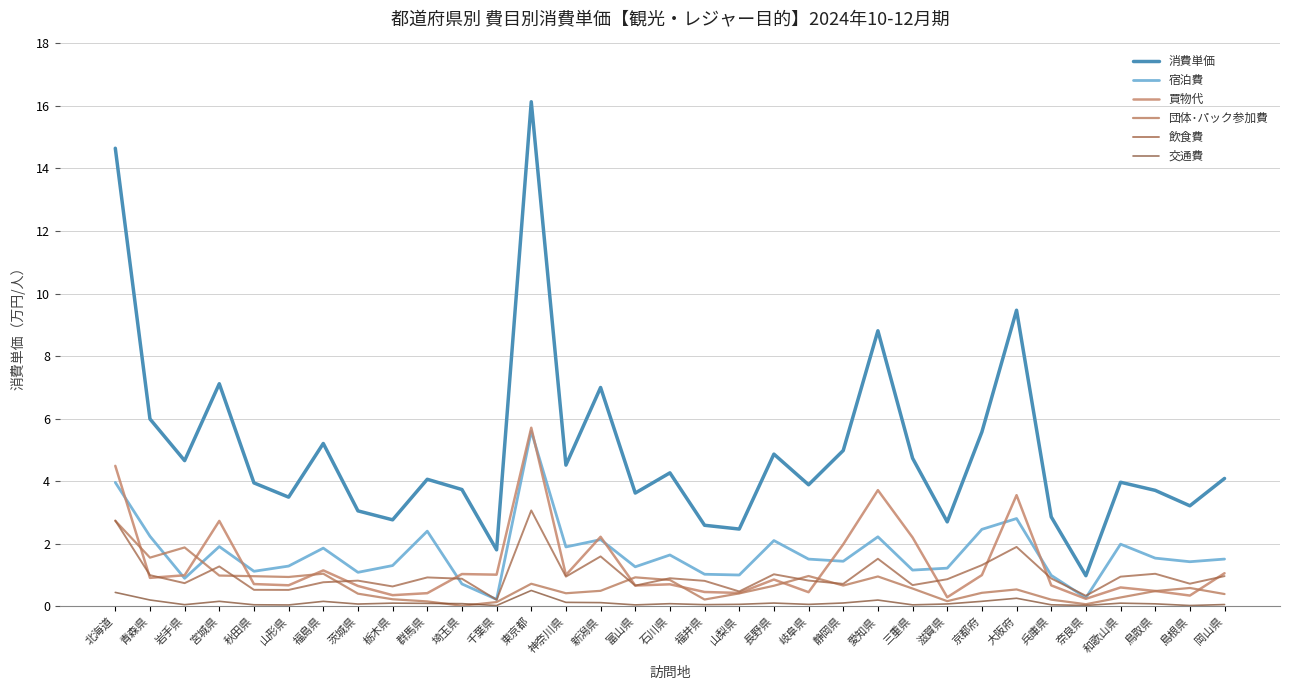

What is the label of the 29th point from the left?

奈良県